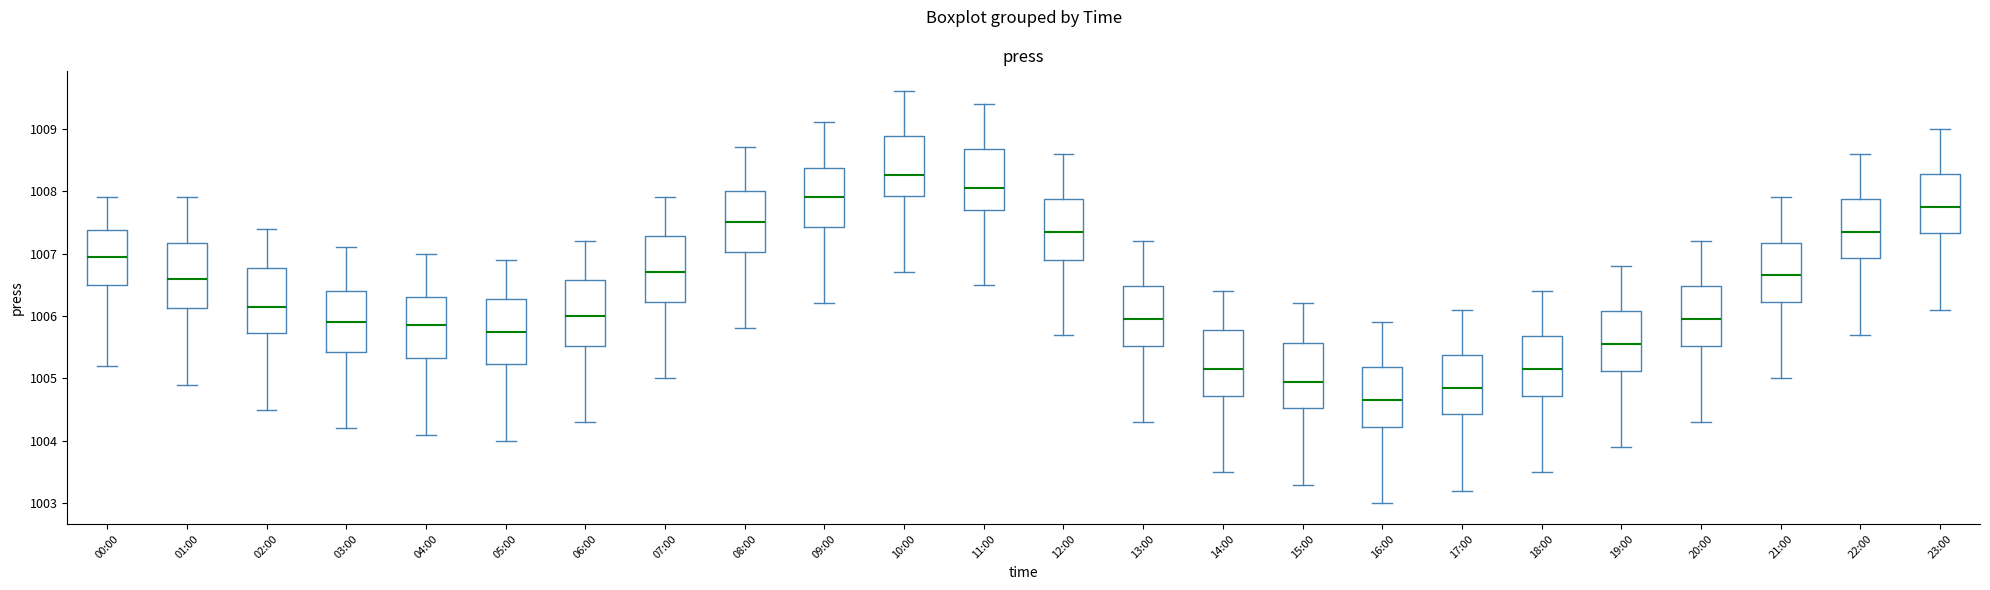

Which box has the highest median line?

10:00